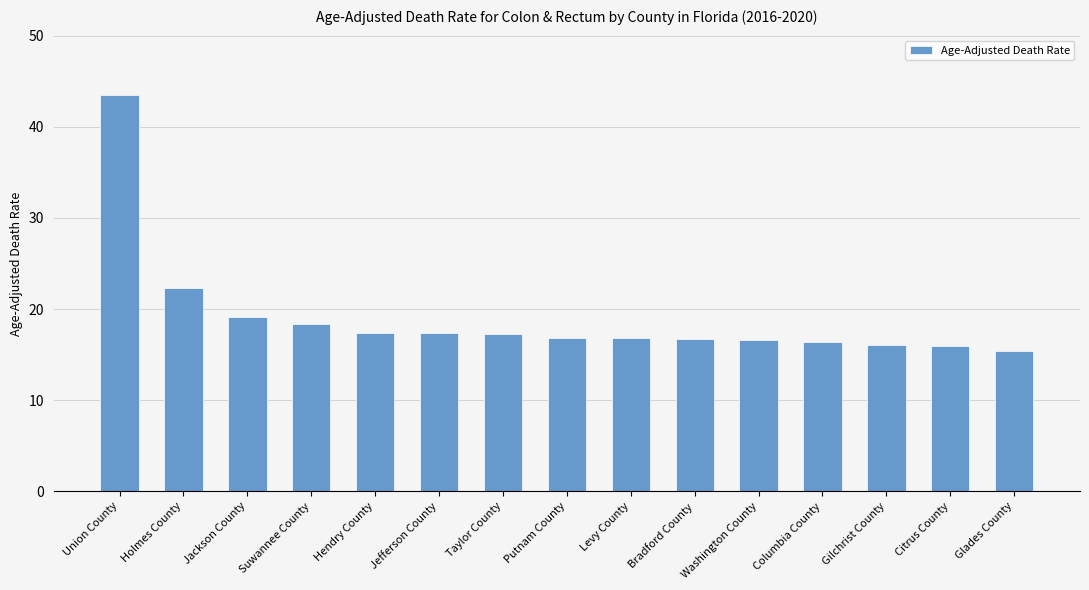

What is the ratio of the value at Bradford County to the value at Washington County?

1.0